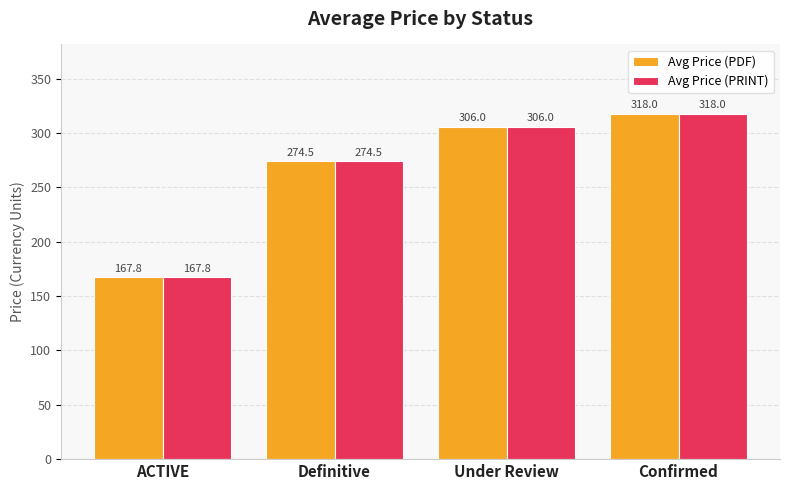

Where is Avg Price (PDF) nearest to the value 242?

Definitive